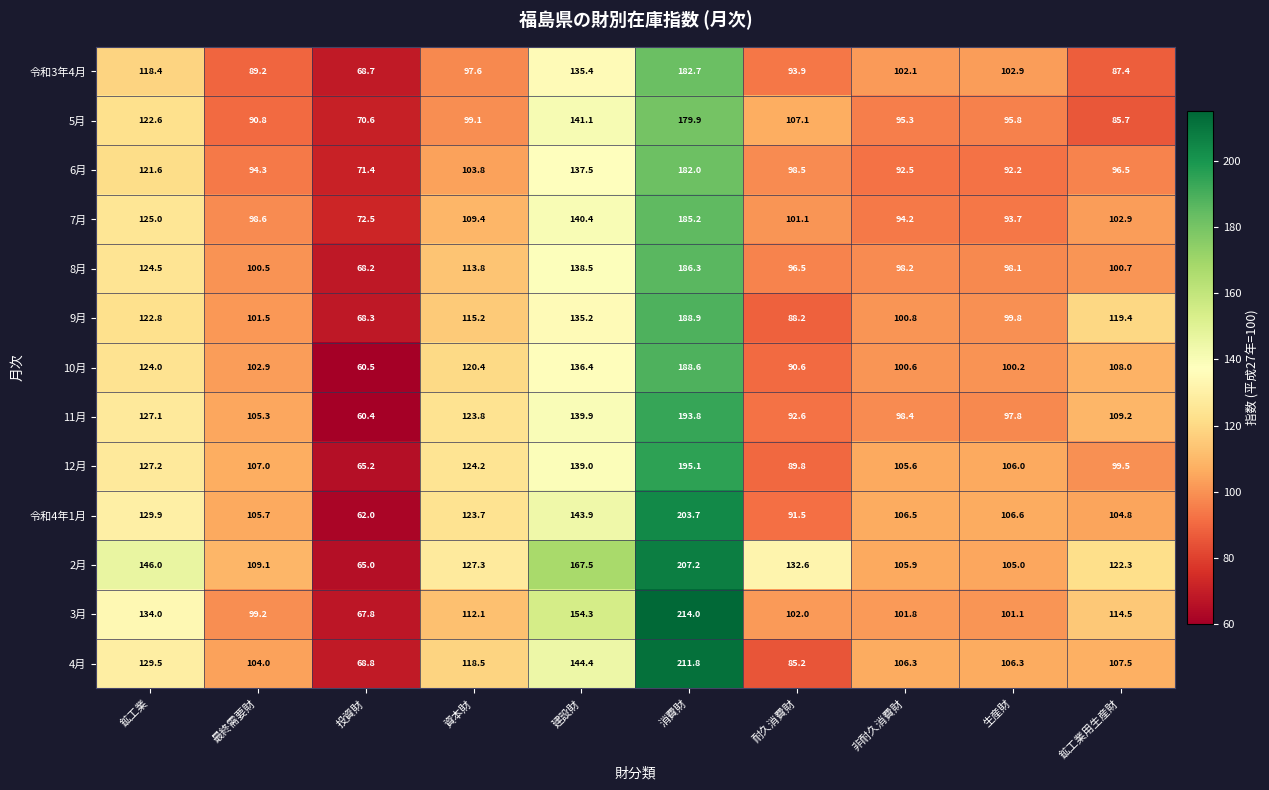

Rank the series at 非耐久消費財 from highest to lowest value.

令和4年1月, 4月, 2月, 12月, 令和3年4月, 3月, 9月, 10月, 11月, 8月, 5月, 7月, 6月